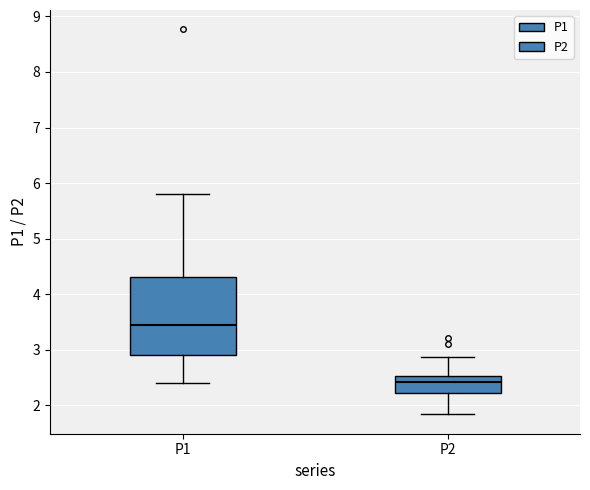

Reading left to right, read every box against the y-axis: the position of its median line, the range the box covers, and the ends of its whiskers. The values are not printed on the chart, so give them approximately, as read against the axis.

P1: median 3.4, box 2.9 to 4.3, whiskers 2.4 to 5.8
P2: median 2.4, box 2.2 to 2.5, whiskers 1.8 to 2.9